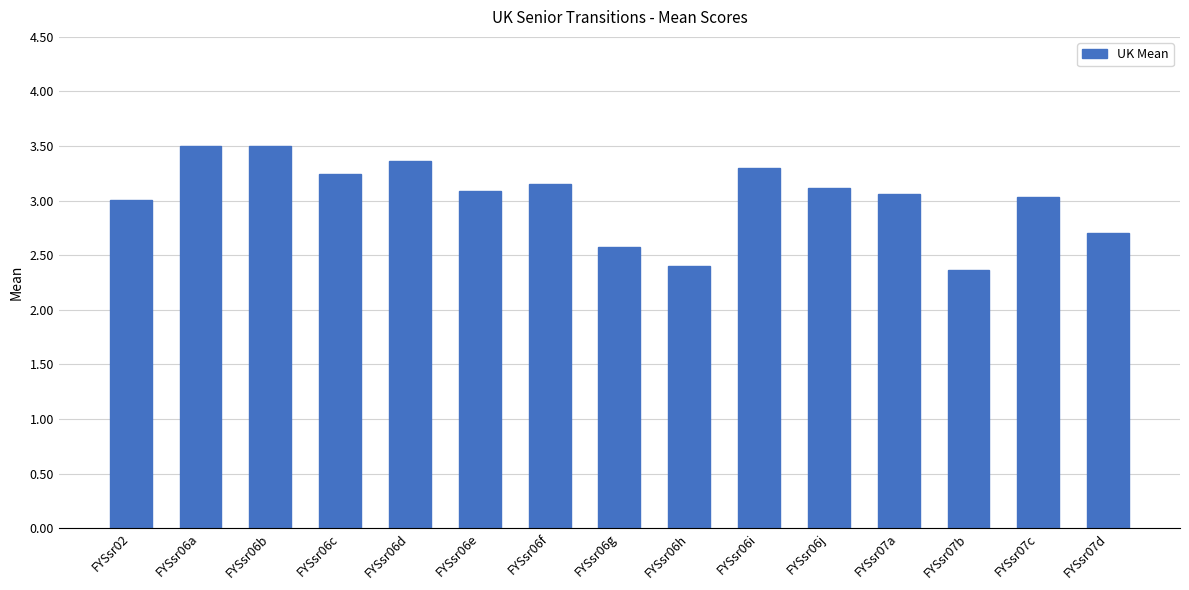

Is it true that the value at FYSsr06c is 3.2?

True